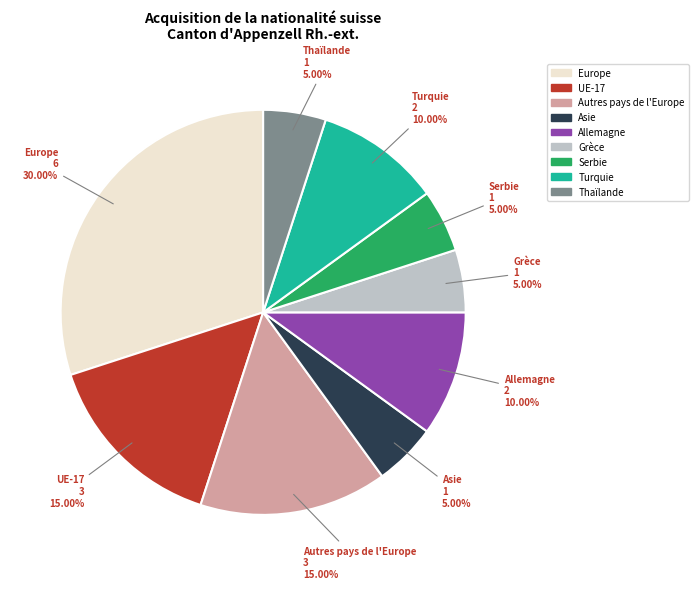

Does any single category account for the majority?

No